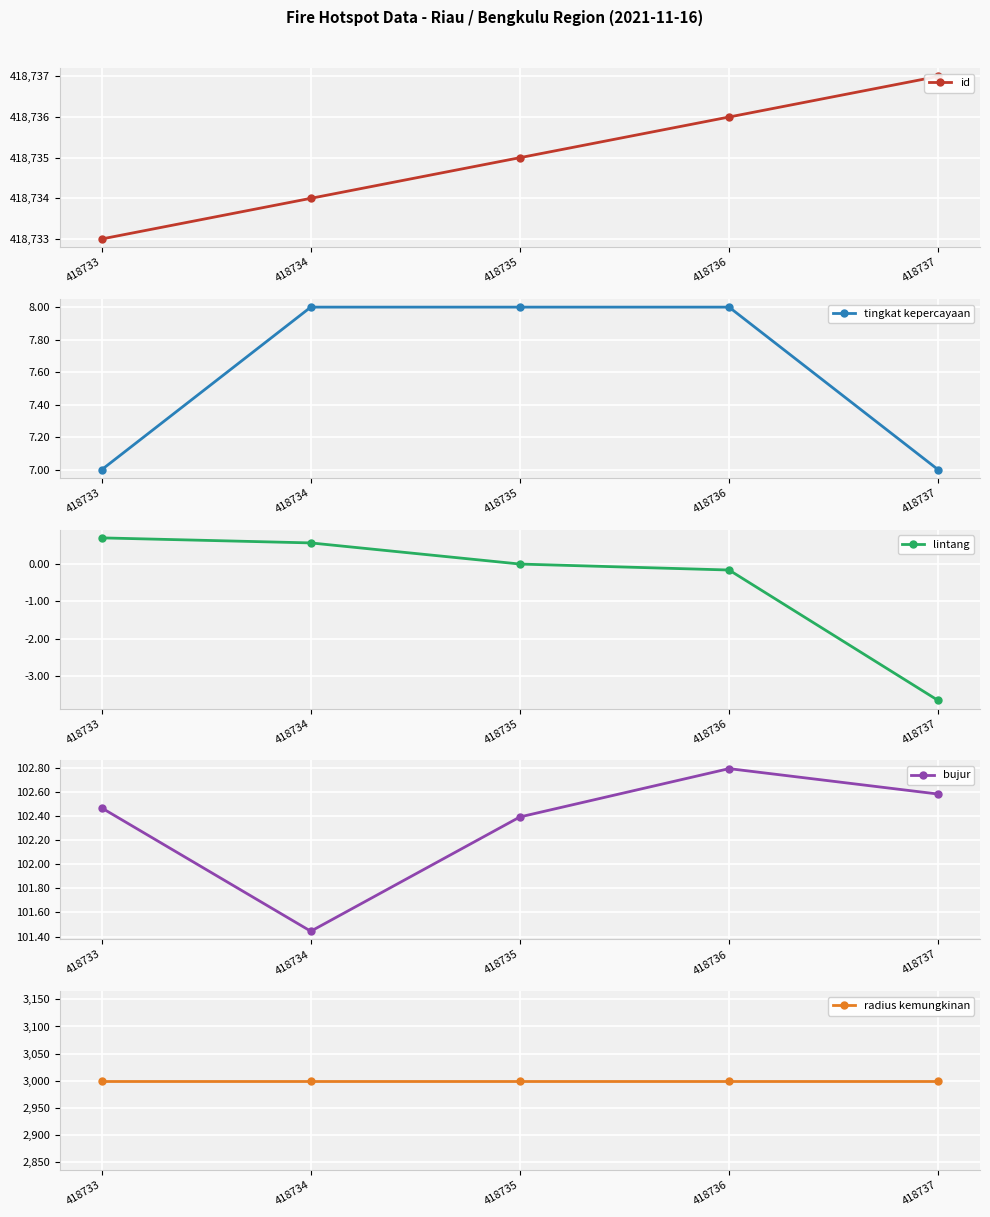

Reading left to right, extract all data points from this chart.

id: 418733.0	418734.0	418735.0	418736.0	418737.0
tingkat kepercayaan: 7.0	8.0	8.0	8.0	7.0
lintang: 0.7	0.6	0.0	-0.2	-3.6
bujur: 102.5	101.4	102.4	102.8	102.6
radius kemungkinan: 3000.0	3000.0	3000.0	3000.0	3000.0